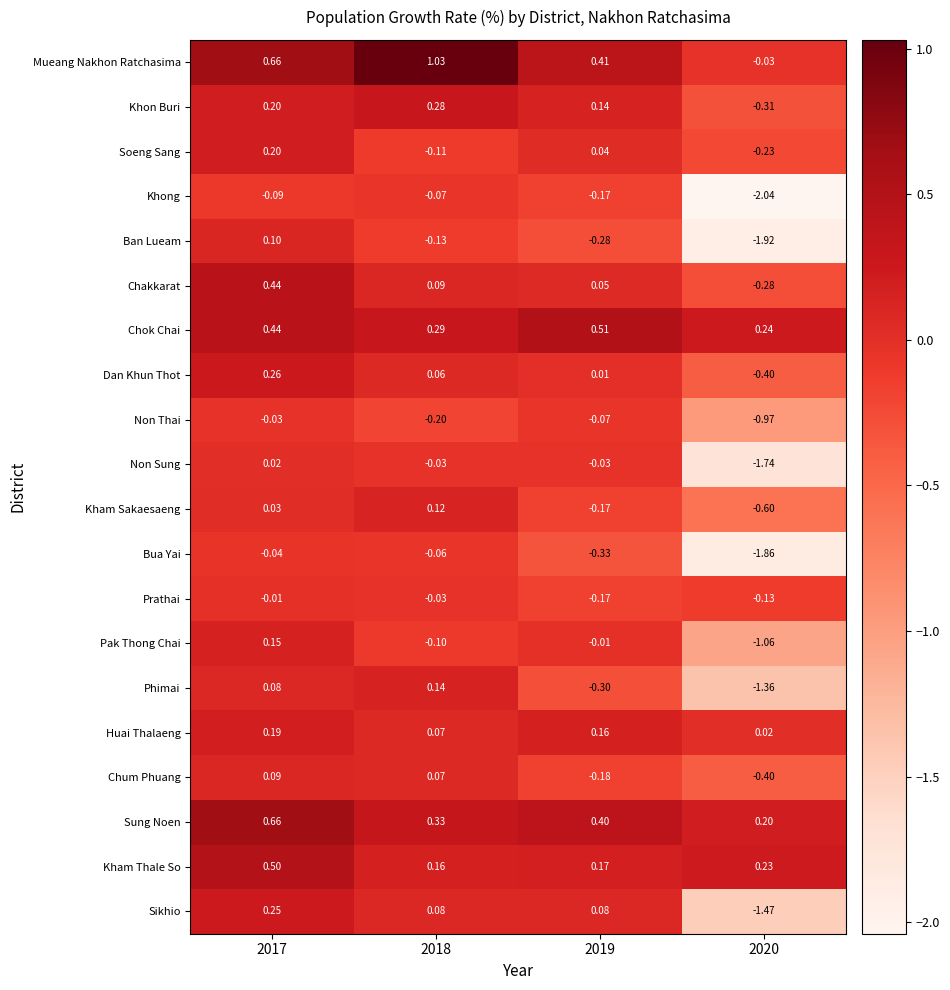

List the series in order of their peak value, lowest first.

Khong, Bua Yai, Non Thai, Prathai, Non Sung, Chum Phuang, Ban Lueam, Kham Sakaesaeng, Phimai, Pak Thong Chai, Huai Thalaeng, Soeng Sang, Sikhio, Dan Khun Thot, Khon Buri, Chakkarat, Kham Thale So, Chok Chai, Sung Noen, Mueang Nakhon Ratchasima